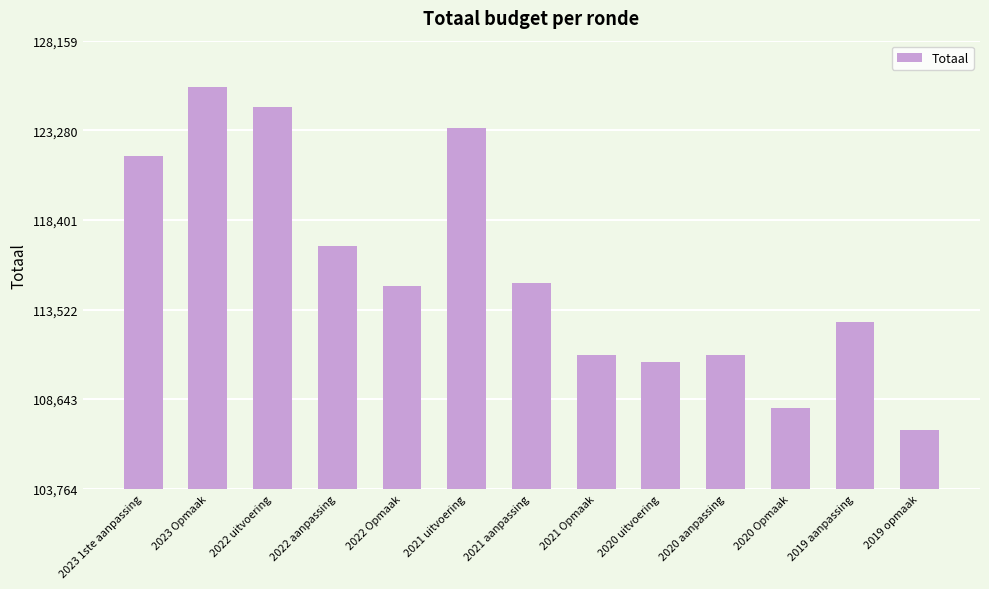

What is the value of the 7th bar from the left?

114965